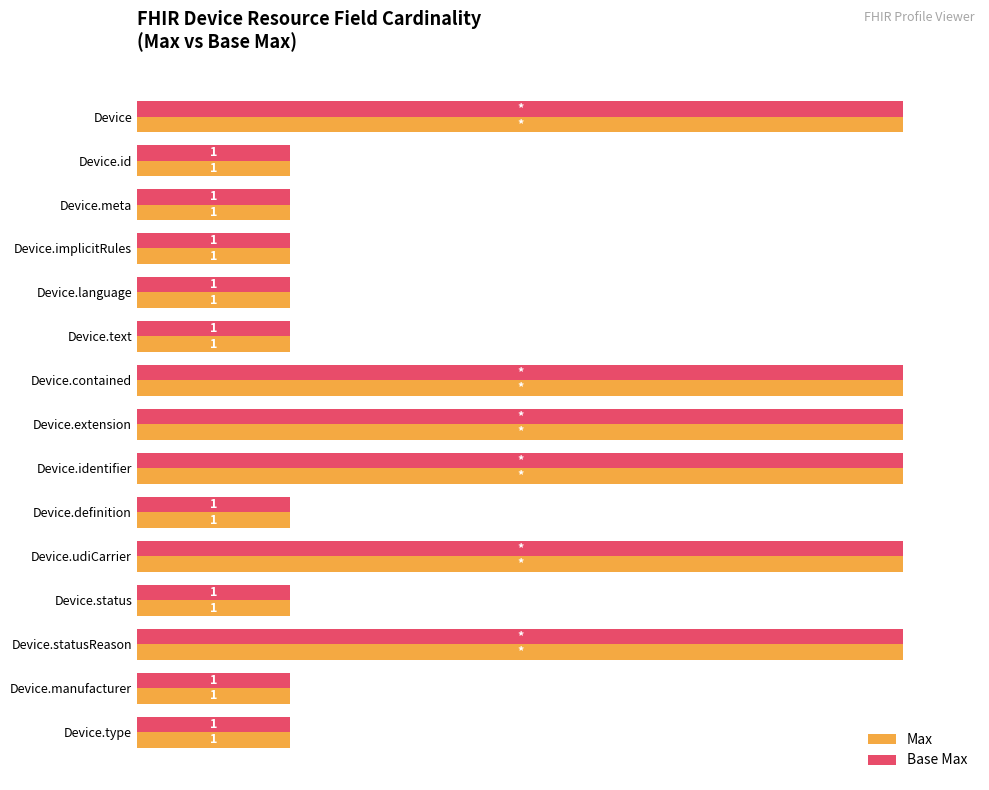

What are all the series names shown in the legend?

Max, Base Max